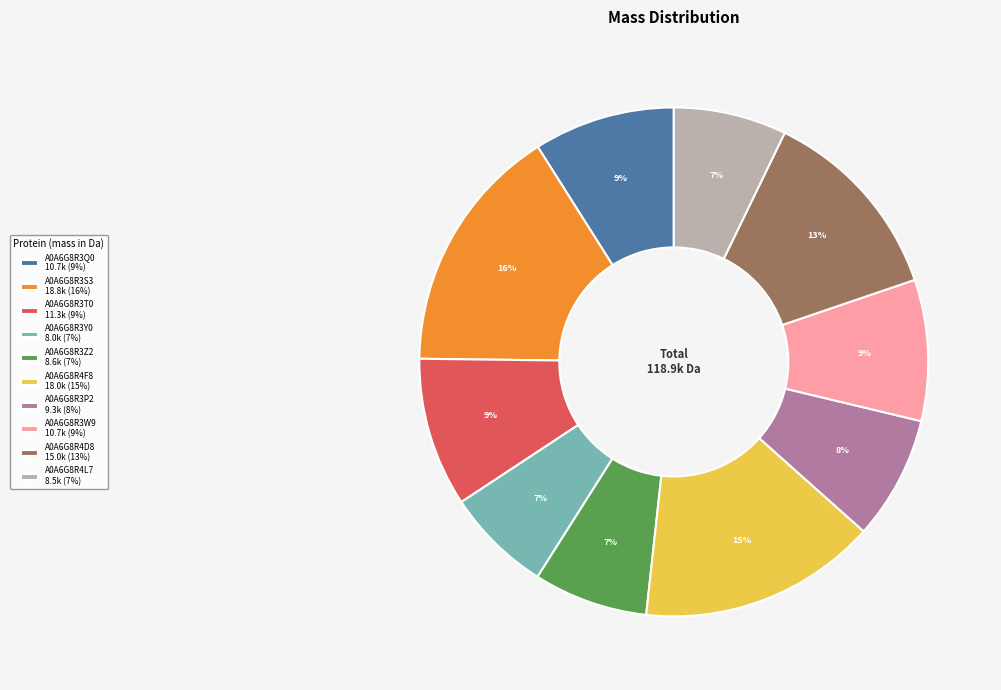

Do A0A6G8R4F8 18.0k (15%) and A0A6G8R3W9 10.7k (9%) together represent more than half of the pie?

No